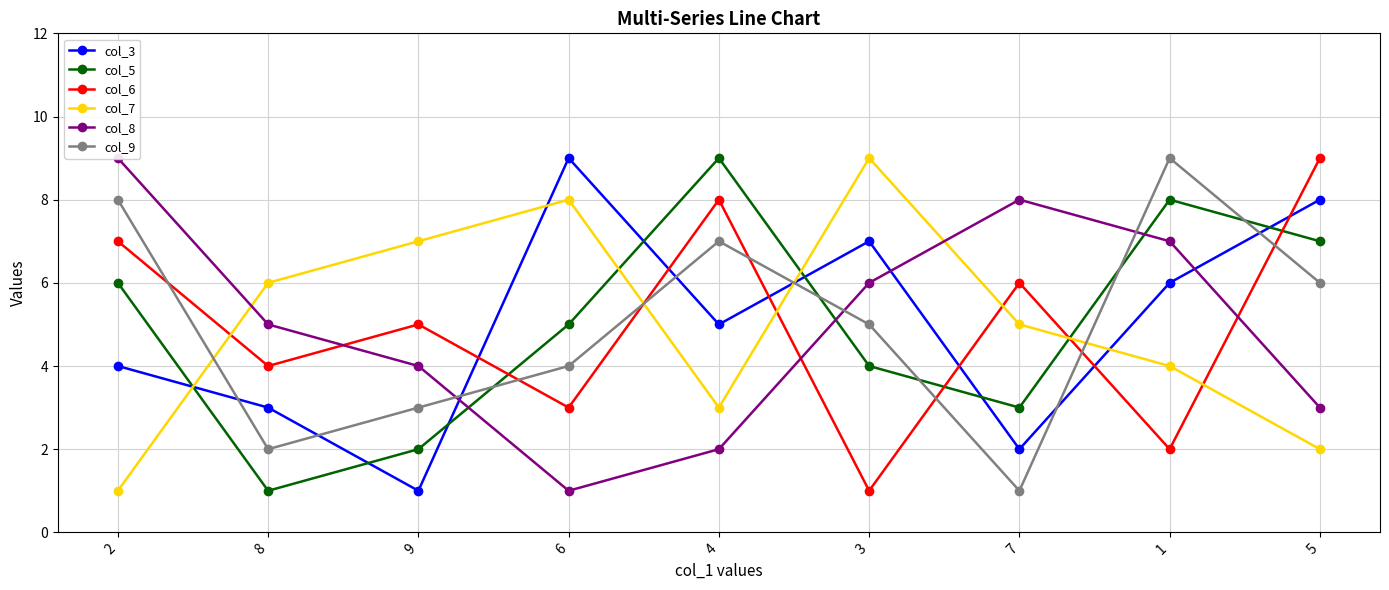

Rank the series by their maximum value, from highest to lowest.

col_3, col_5, col_6, col_7, col_8, col_9